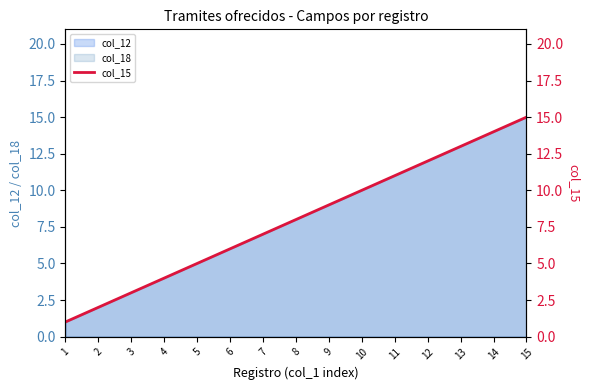

True or false: there are more than 0 points higher than both neighbors.

False